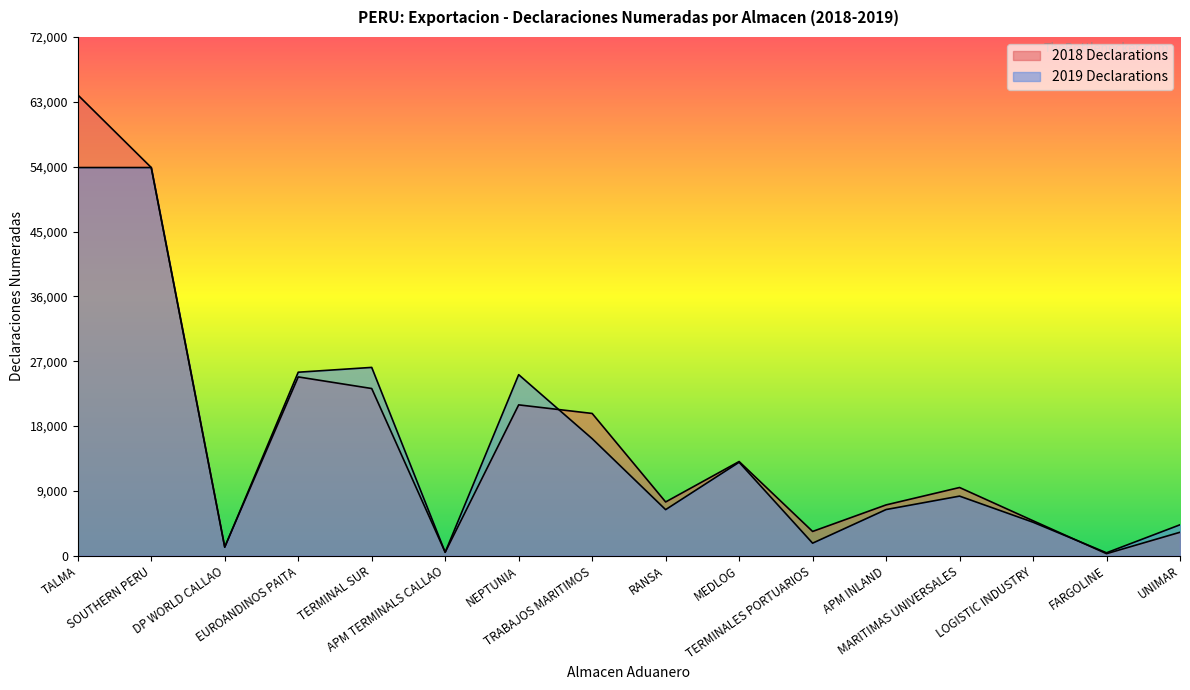

What is the label of the 10th point from the left?

MEDLOG